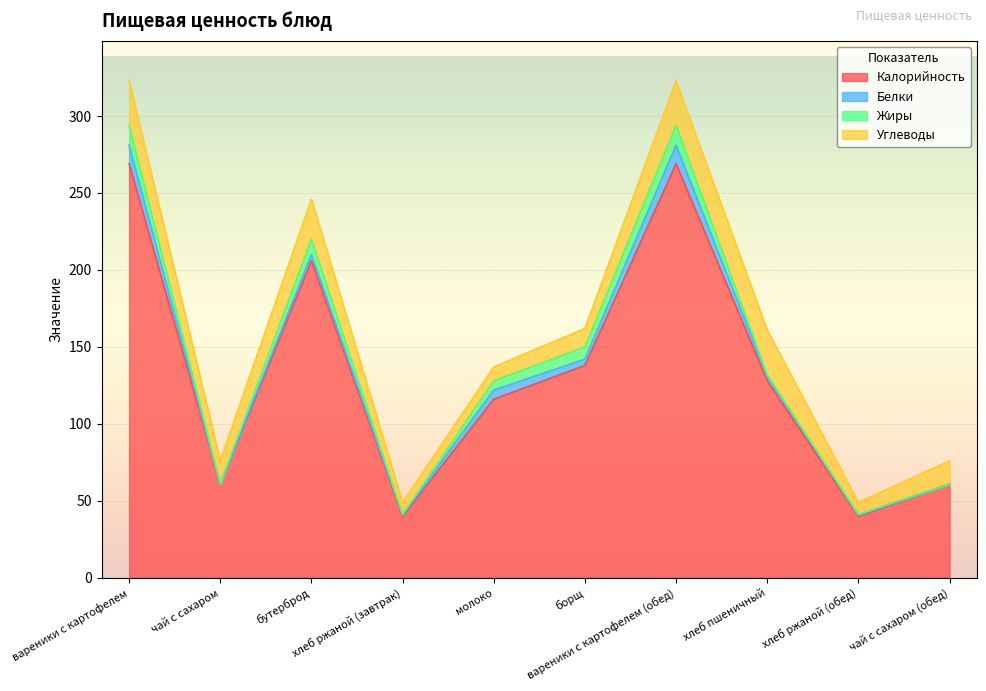

At how many categories does at least one series exceed 228?

2